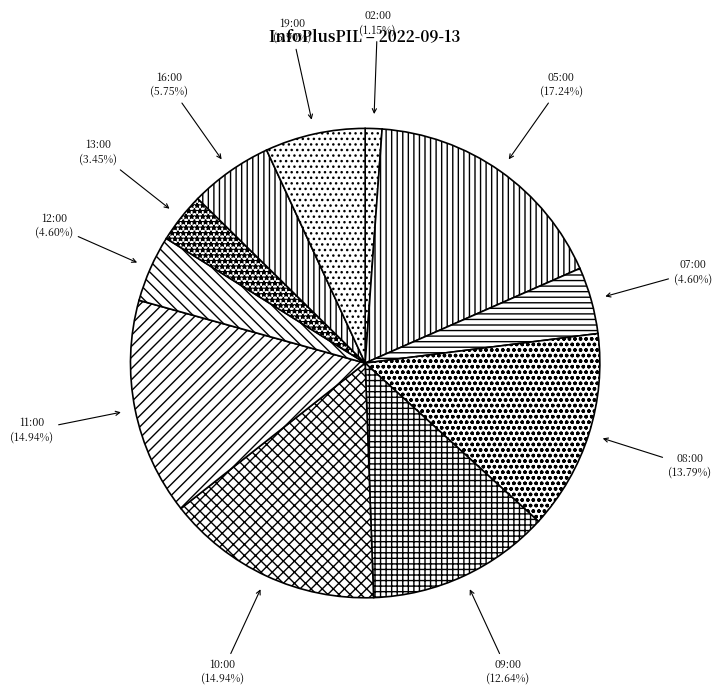

Do 19:00 and 12:00 together represent more than half of the pie?

No